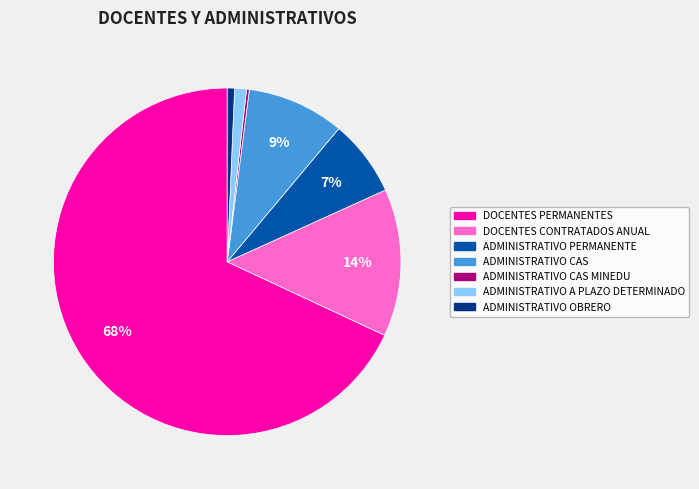

Combined, do ADMINISTRATIVO A PLAZO DETERMINADO and ADMINISTRATIVO CAS account for over 50%?

No